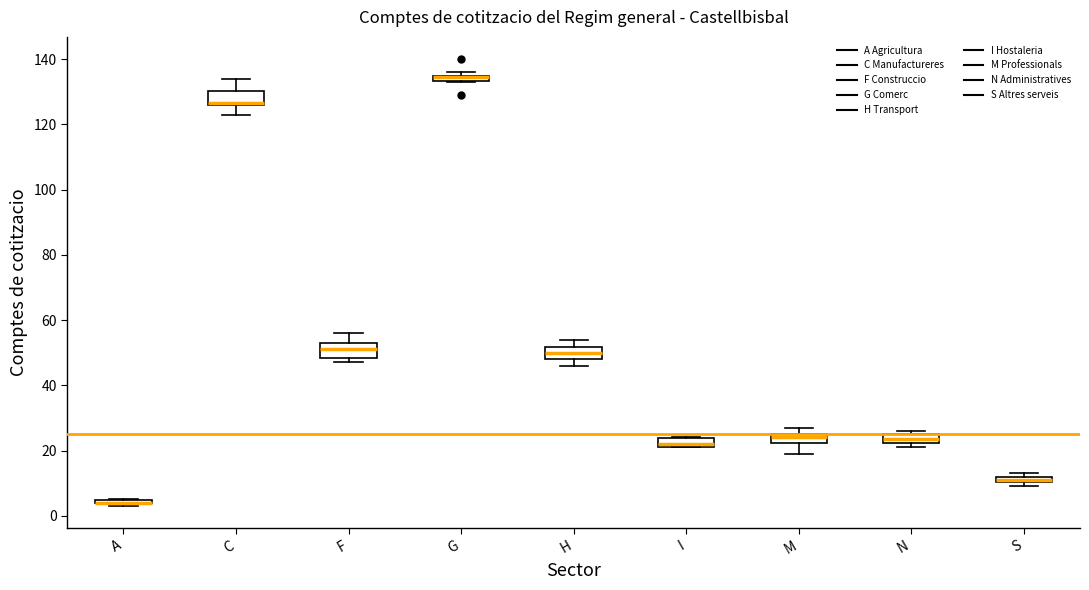

Where is the upper edge of the box for M on the y-axis? The values are not printed on the chart, so give them approximately, as read against the axis.

26